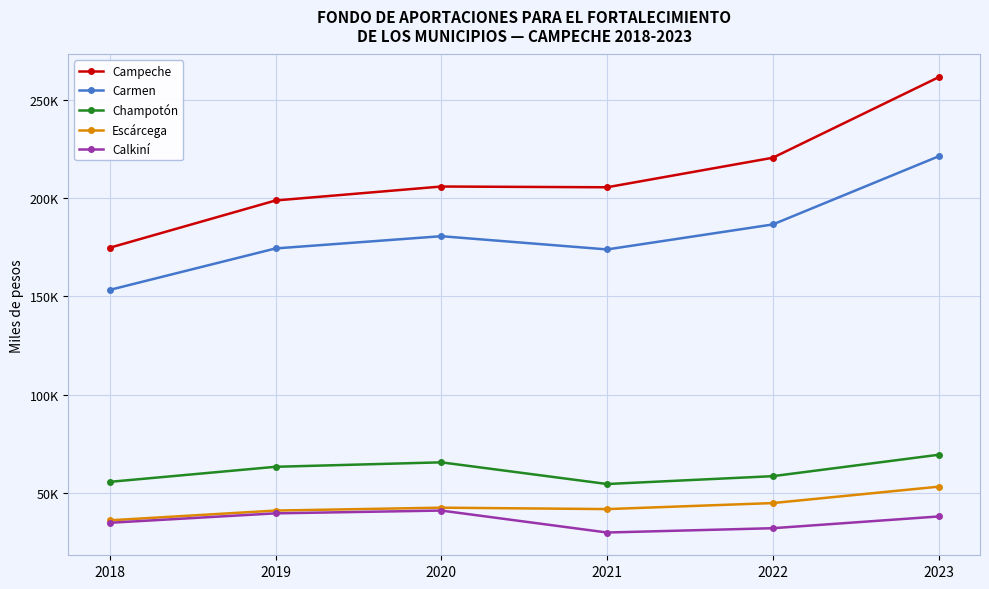

What is the value of the Campeche point at the 3rd from the left?

205786.0